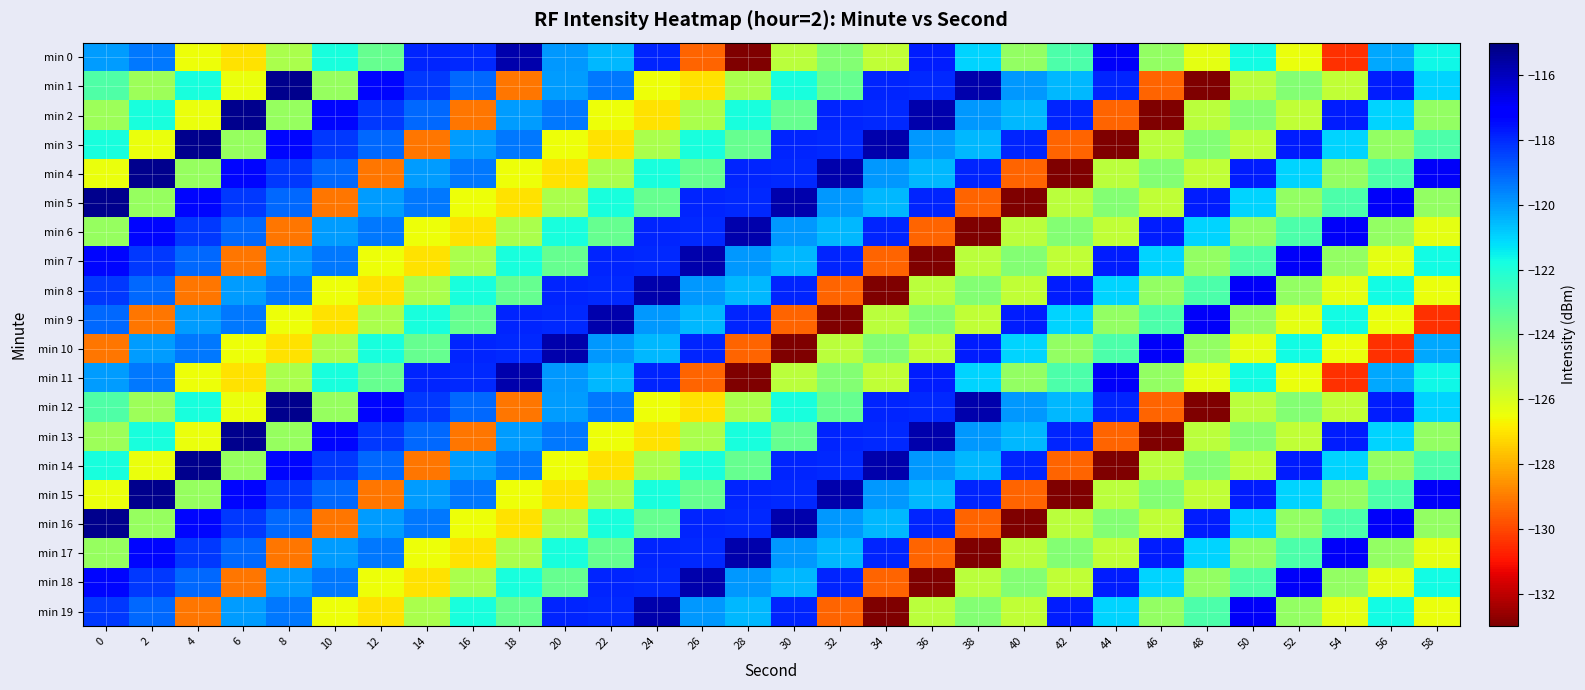

Rank the series at 58 from lowest to highest value.

min 9, min 8, min 19, min 6, min 17, min 5, min 16, min 2, min 13, min 3, min 14, min 7, min 18, min 0, min 11, min 1, min 12, min 10, min 4, min 15